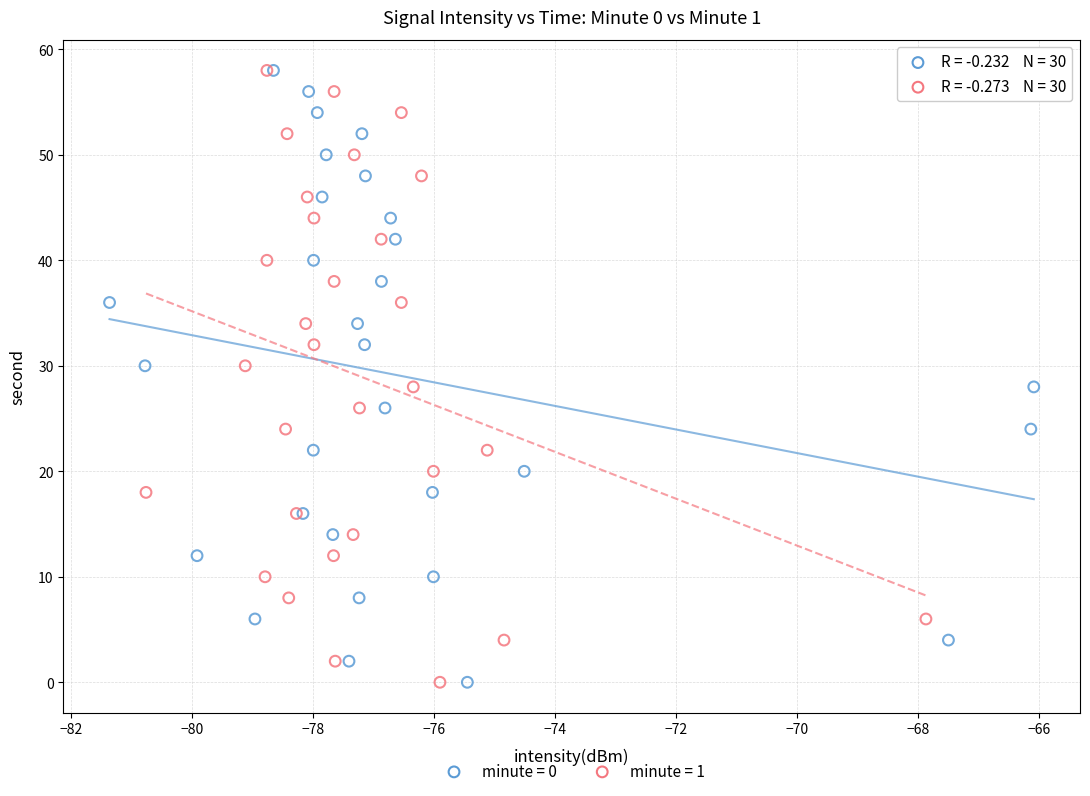

What are all the series names shown in the legend?

minute = 0, minute = 1